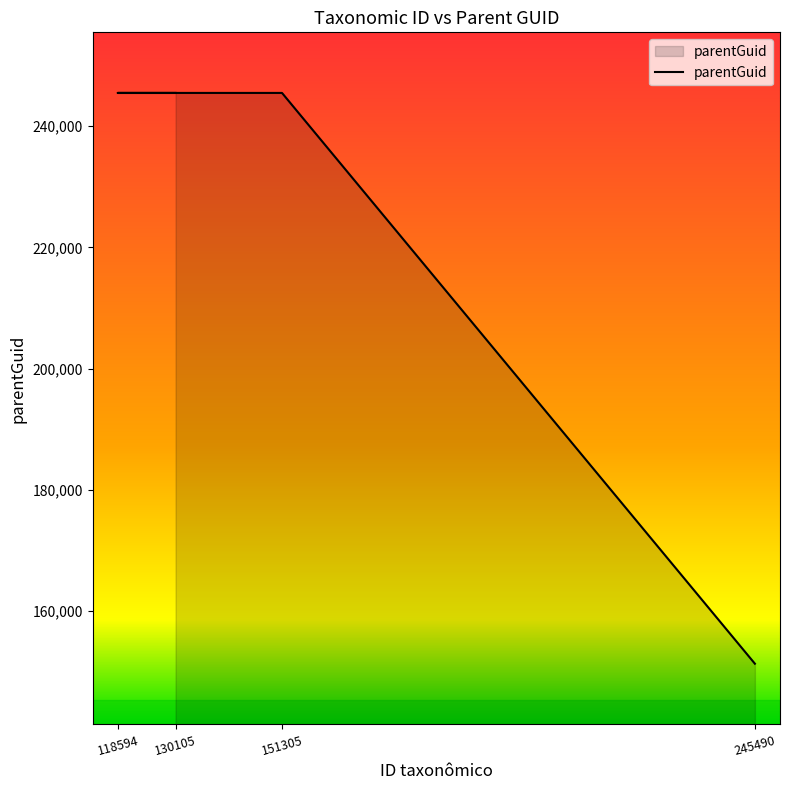

What is the sum of the values at 130105 and 118594?

490986